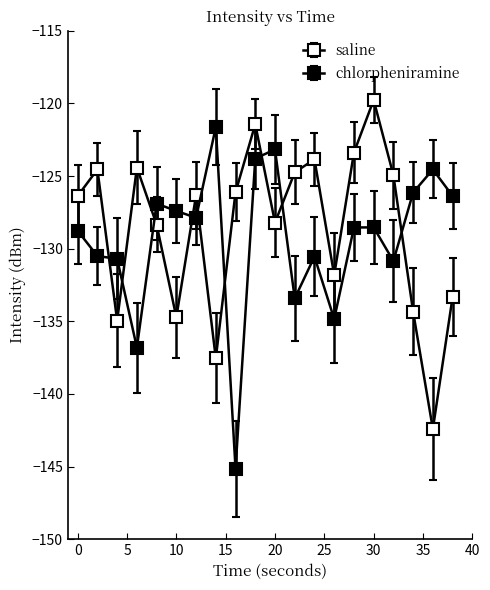

At which label is chlorpheniramine closest to -133?

22